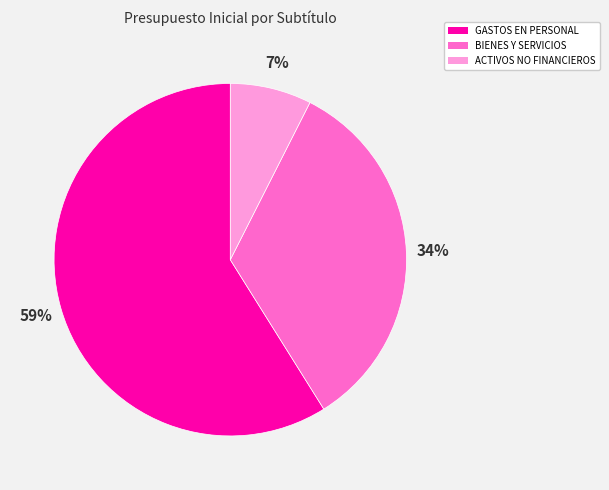

Is there a majority slice in this chart?

Yes